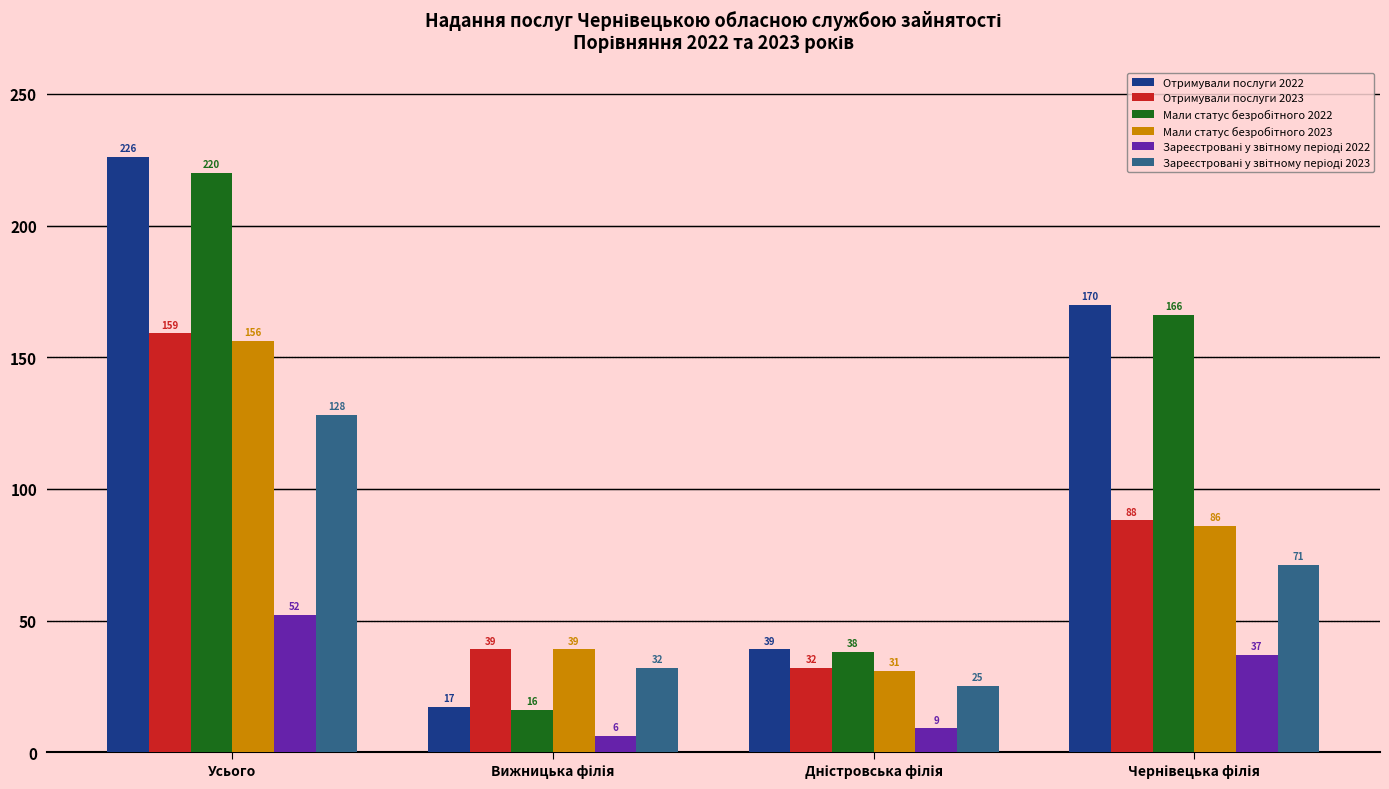

How many data points in Отримували послуги 2023 are less than 88?

2